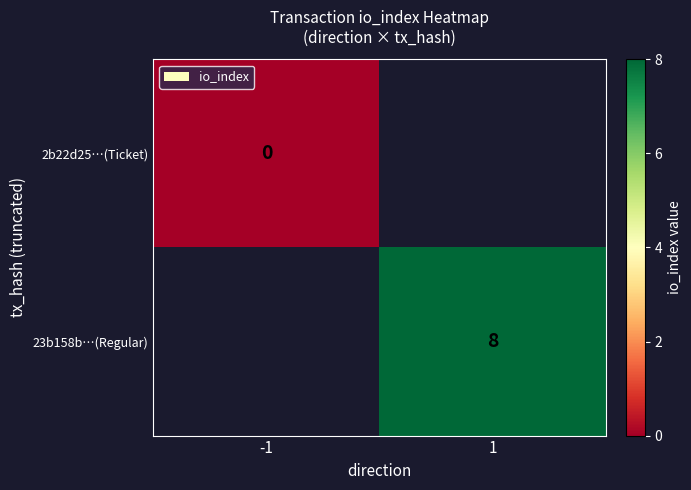

How many data points does each series have?

2